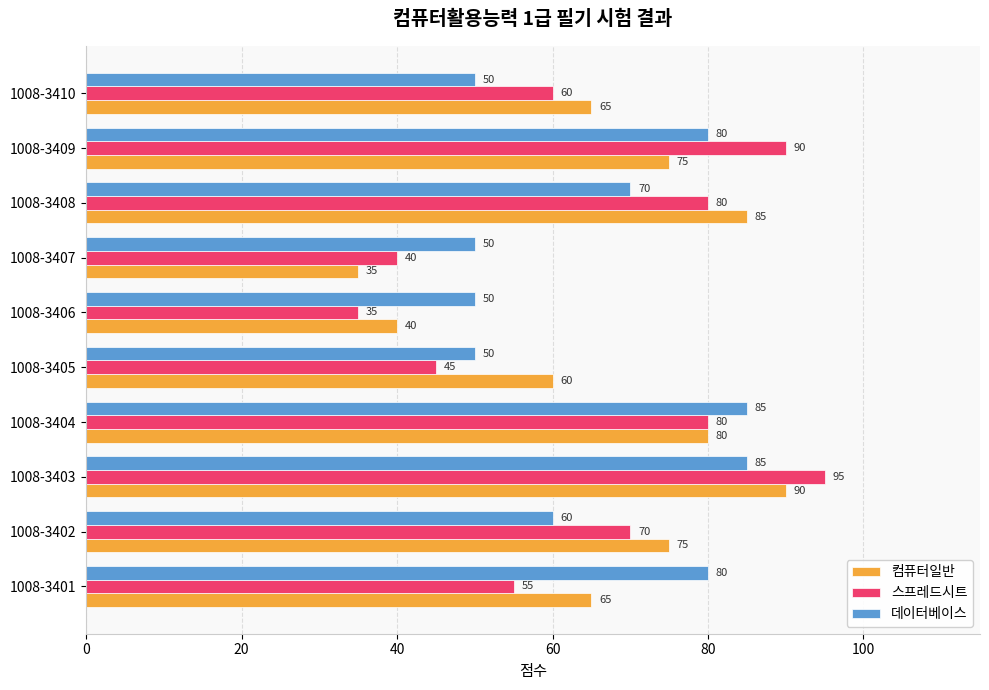

Rank the series by their average value, from highest to lowest.

컴퓨터일반, 데이터베이스, 스프레드시트